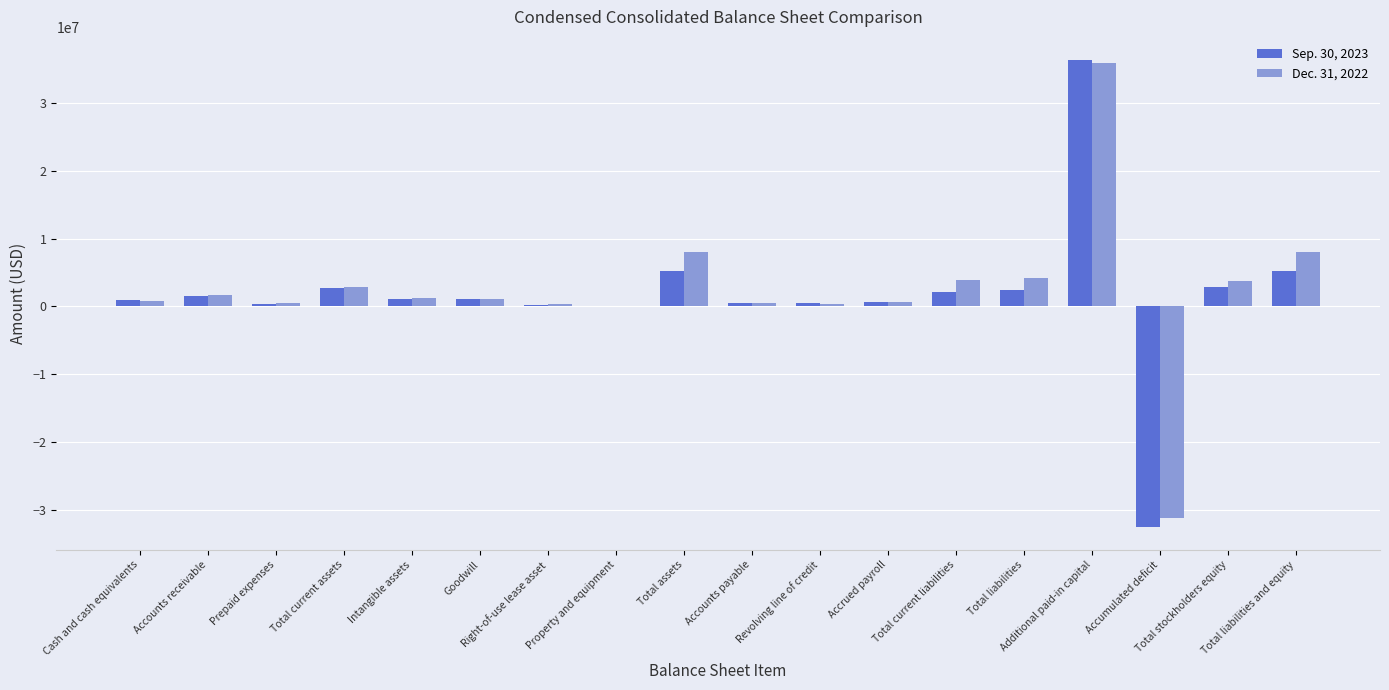

At which category is the sum across all series the highest?

Additional paid-in capital